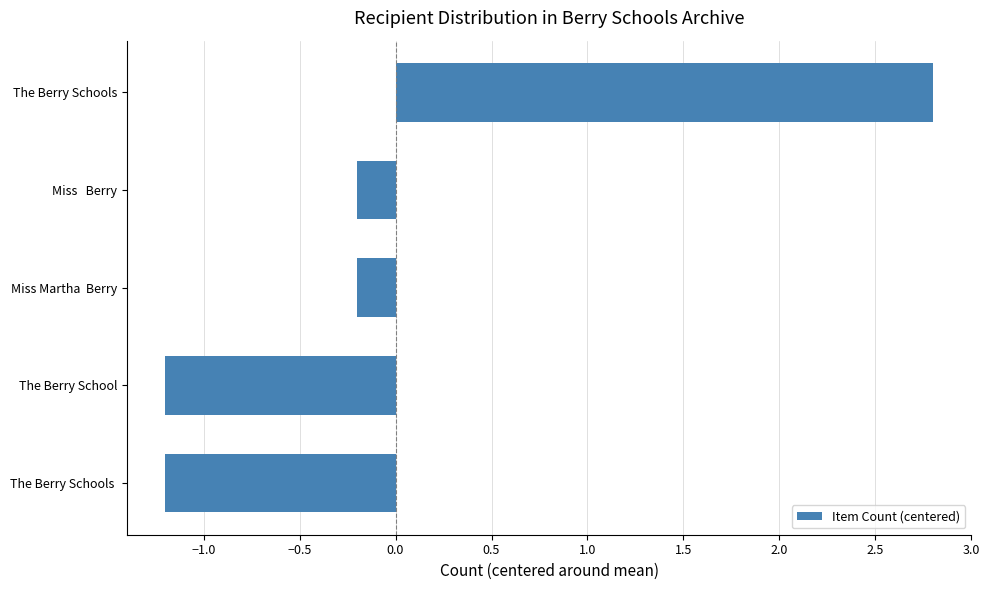

Which label corresponds to the largest value in the chart?

The Berry Schools